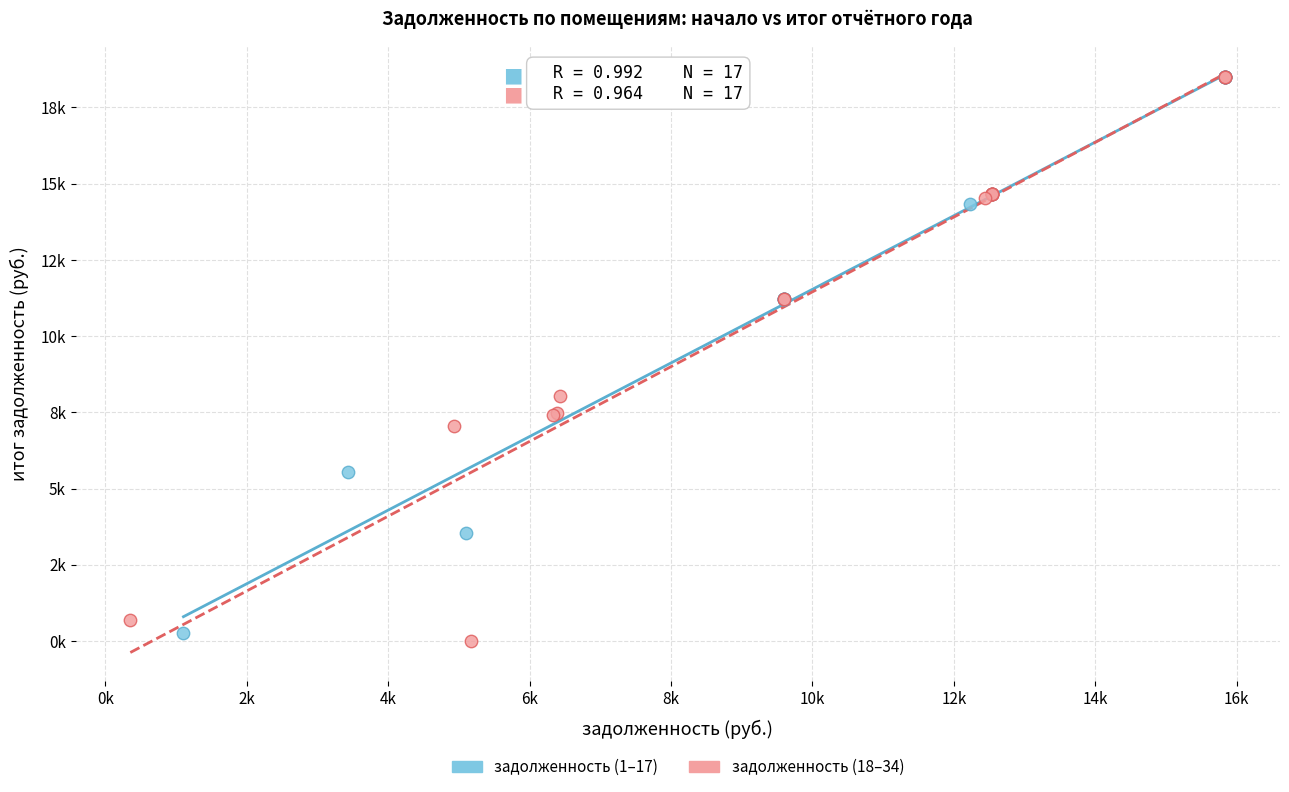

What are all the series names shown in the legend?

задолженность (1–17), задолженность (18–34)